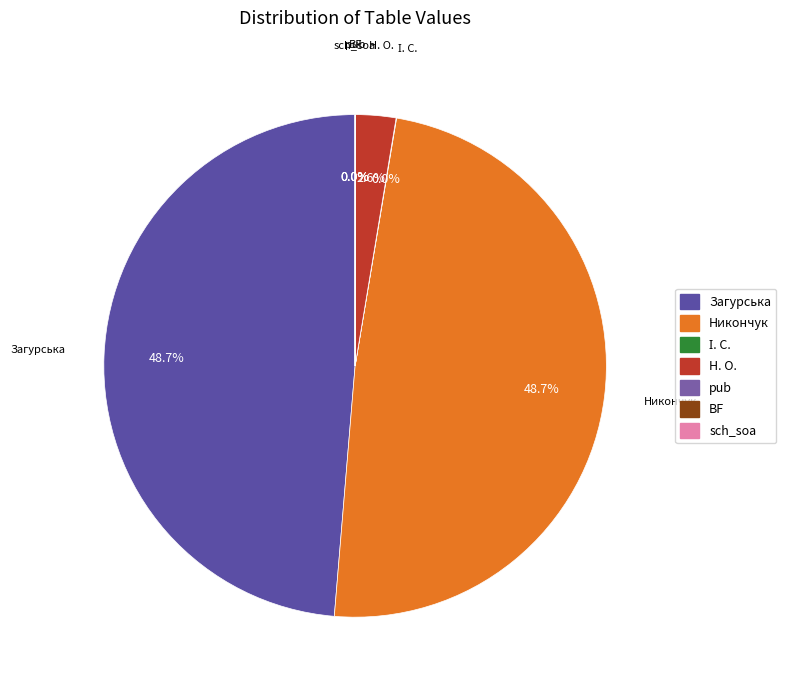

To the nearest percent, what portion does Н. О. represent?

3%